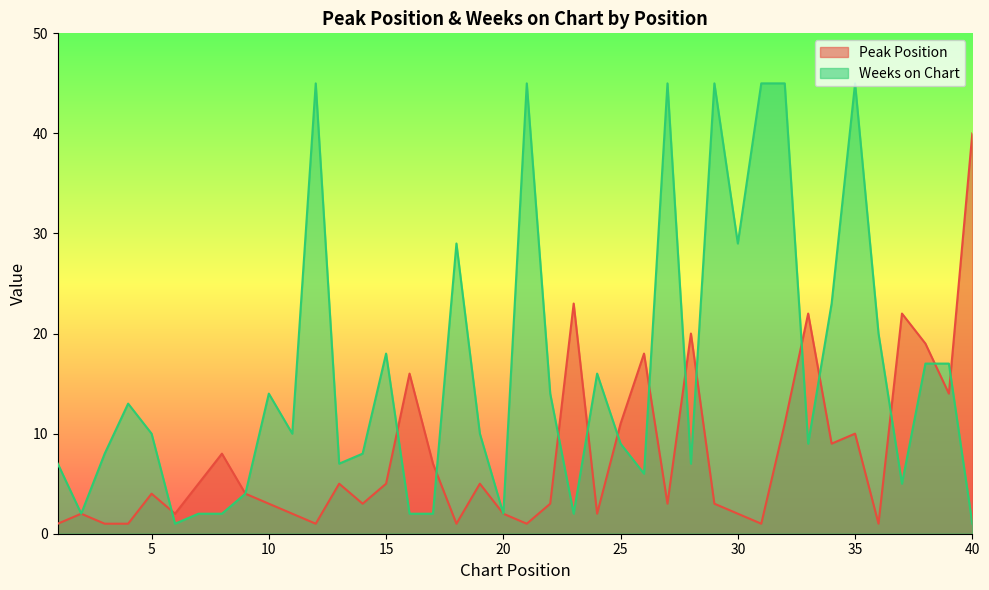

Which series changed the most between 1 and 20?

Weeks on Chart